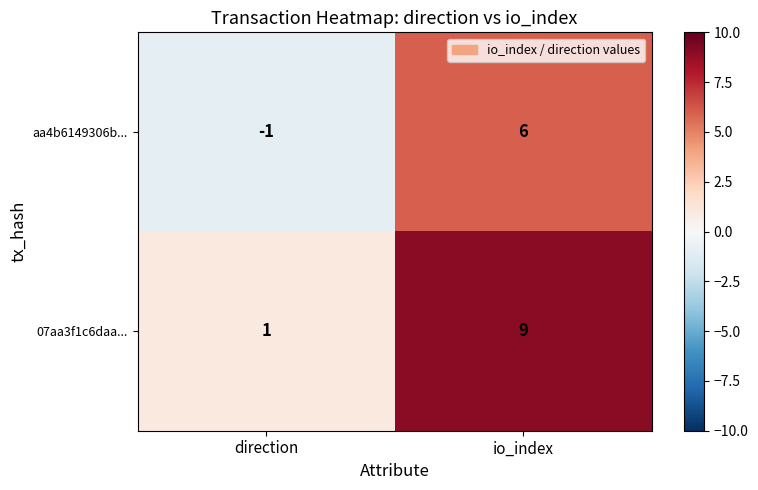

Reading left to right, what are all the values shown in this chart?

aa4b6149306b...: direction=-1	io_index=6
07aa3f1c6daa...: direction=1	io_index=9